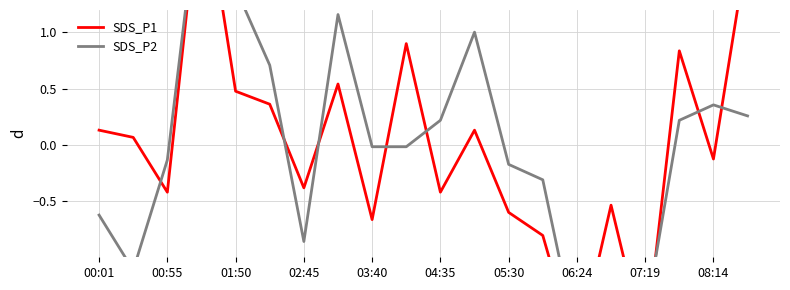

At how many categories does at least one series exceed 0?

12